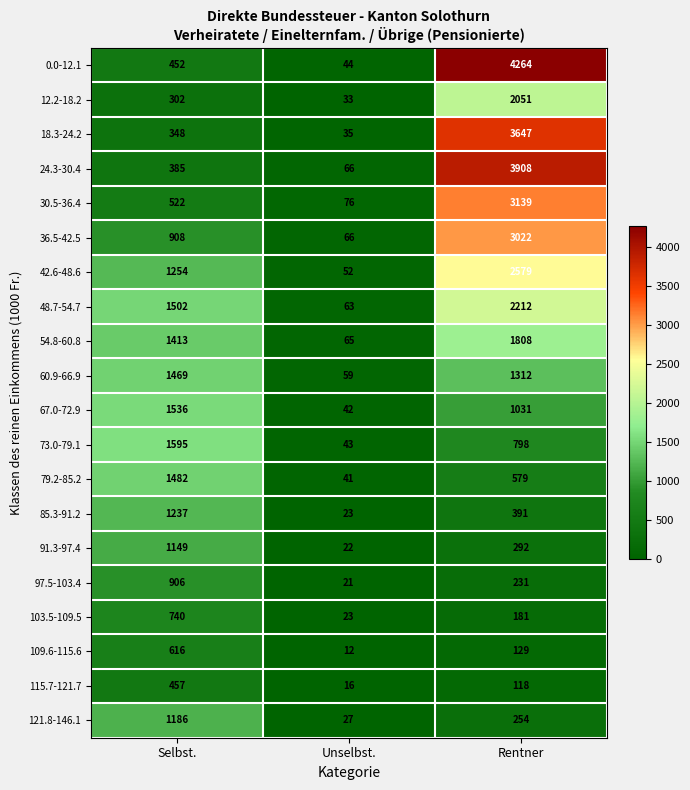

Which label corresponds to the largest value in the chart?

Rentner